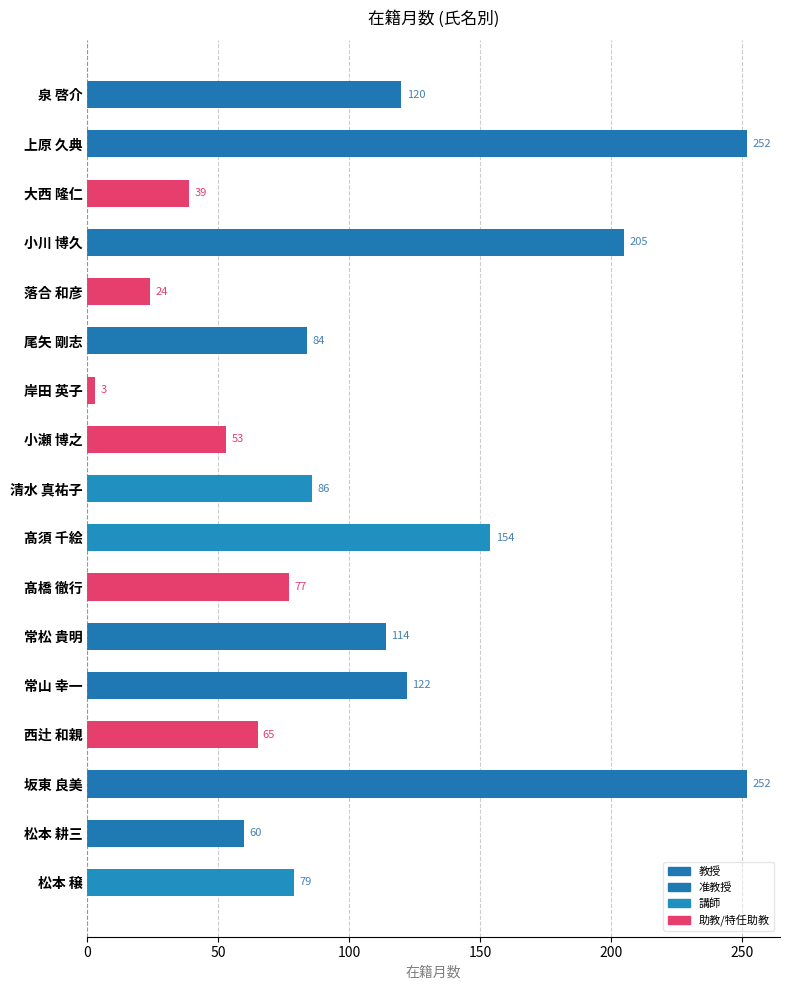

What is the average value?

105